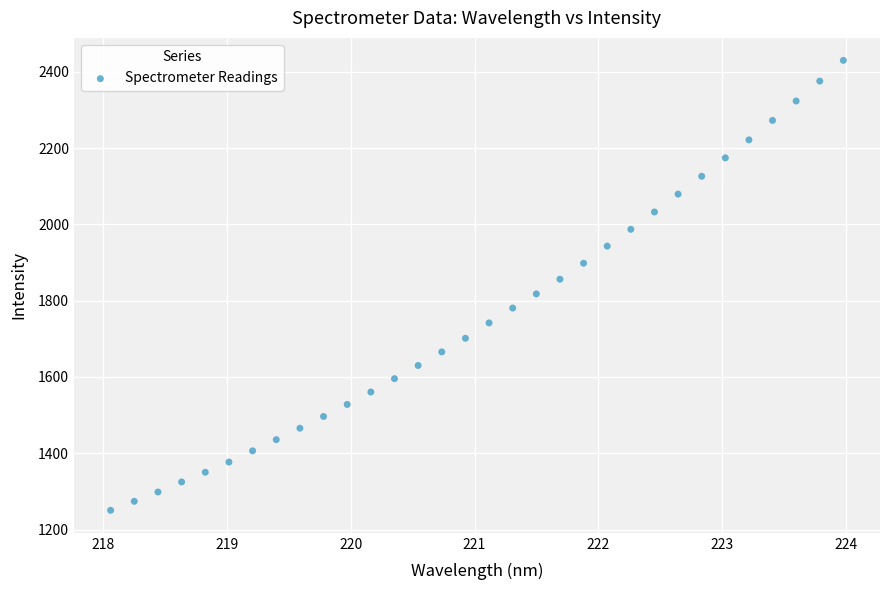

What is the range of Y values (max minus min)?

1179.7